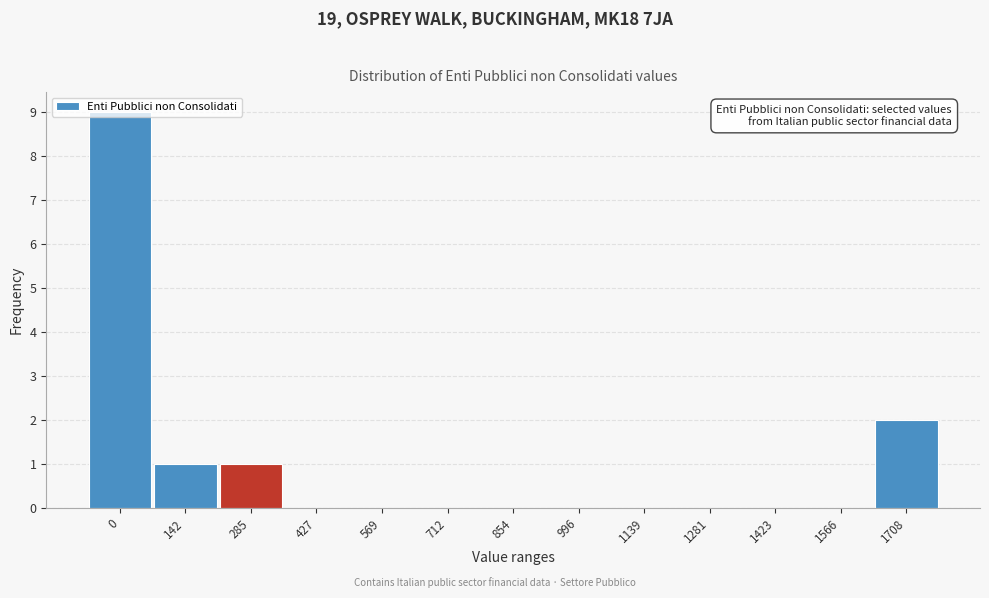

Where is the data nearest to the value 4?

1708